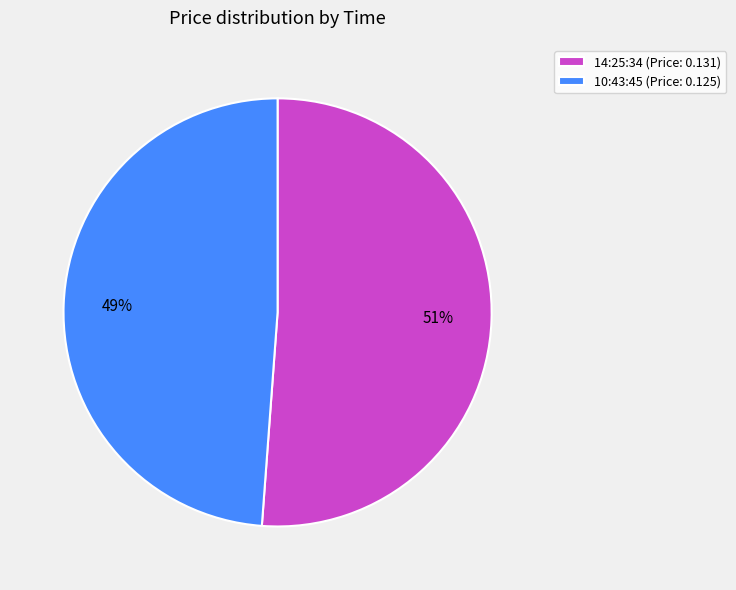

To the nearest percent, what is the difference between the largest and smallest slice percentages?

2%